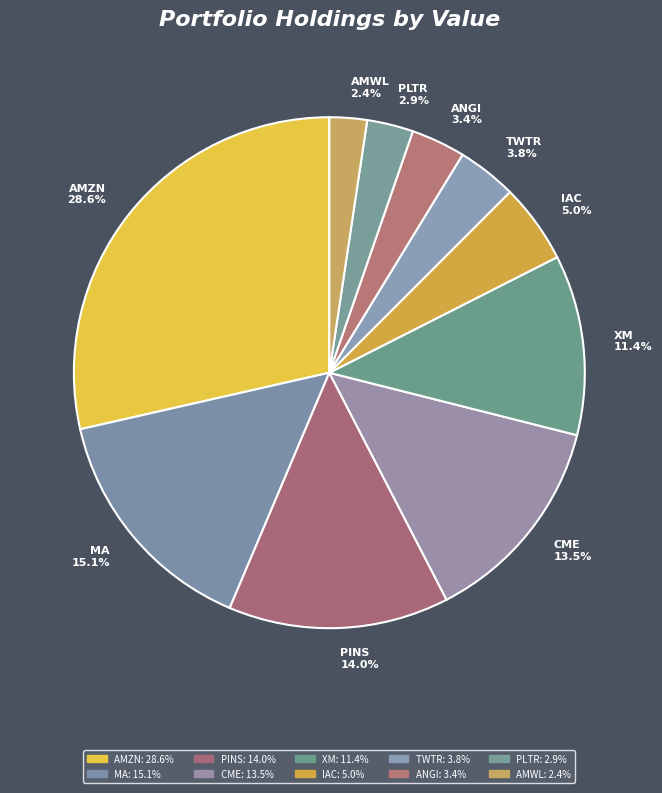

Which has a higher value, XM 11.4% or MA 15.1%?

MA 15.1%